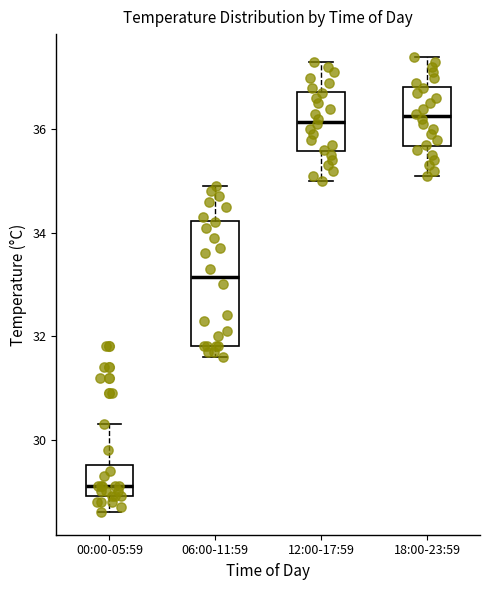

Where does the lower whisker of the box for 12:00-17:59 end on the y-axis? The values are not printed on the chart, so give them approximately, as read against the axis.

35.0